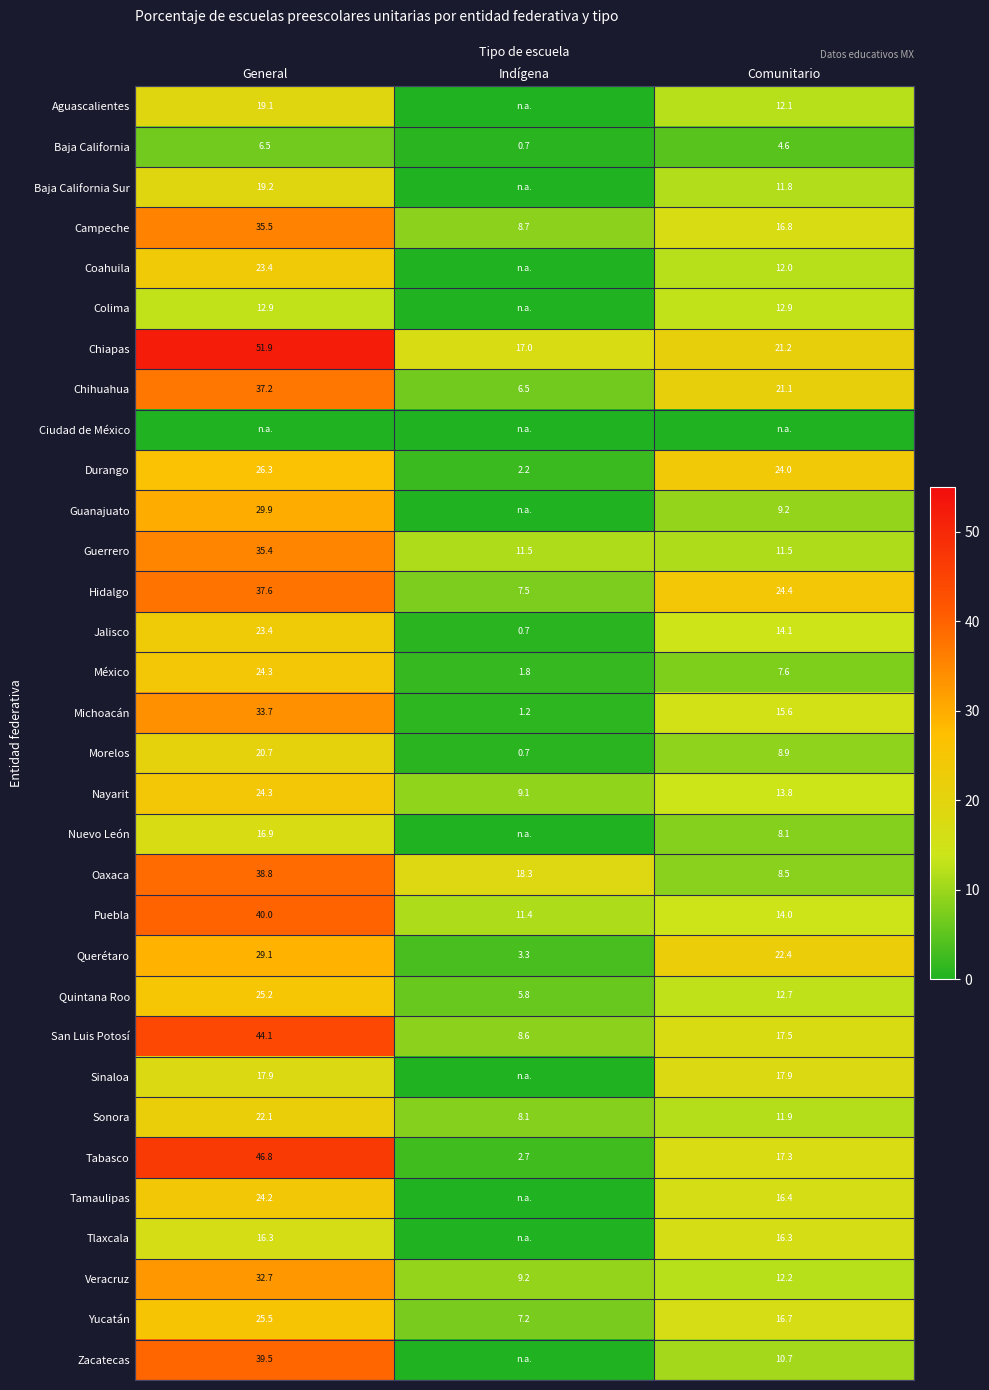

What is the lowest value of the Jalisco series?

0.7